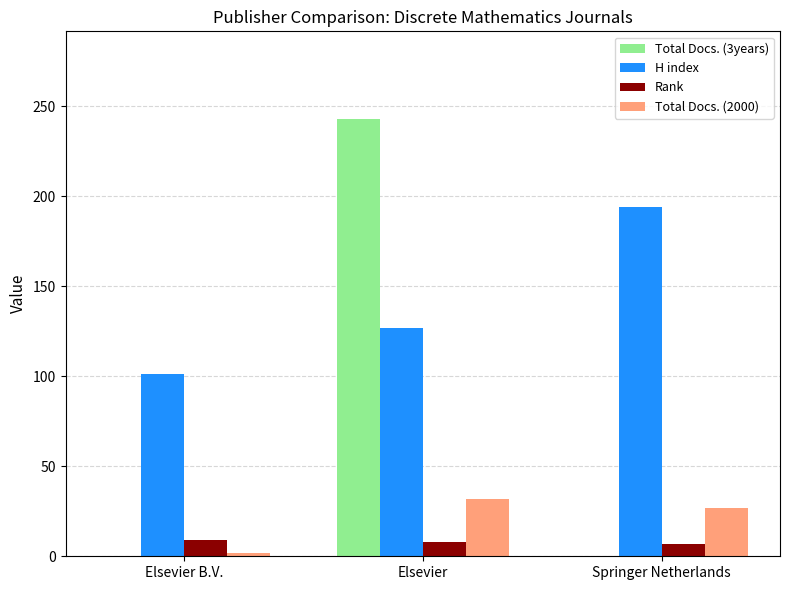

What value does the H index series have at Springer Netherlands?

194